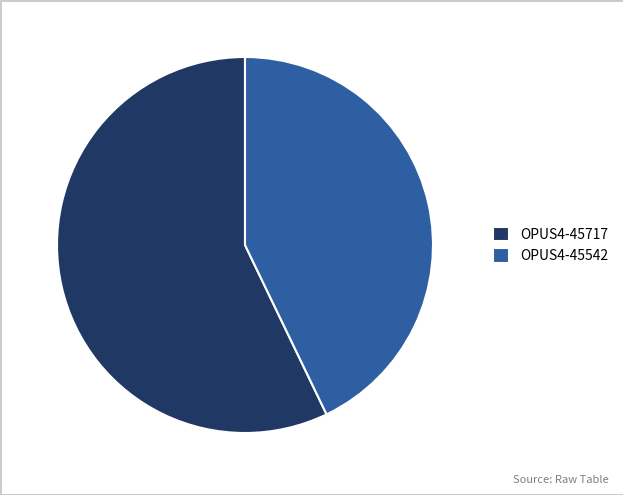

Do OPUS4-45717 and OPUS4-45542 together represent more than half of the pie?

Yes